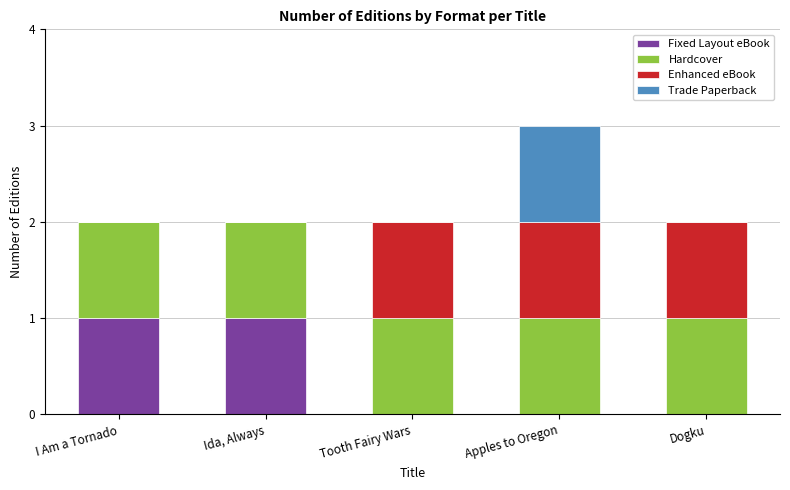

At which category is the sum across all series the highest?

Apples to Oregon